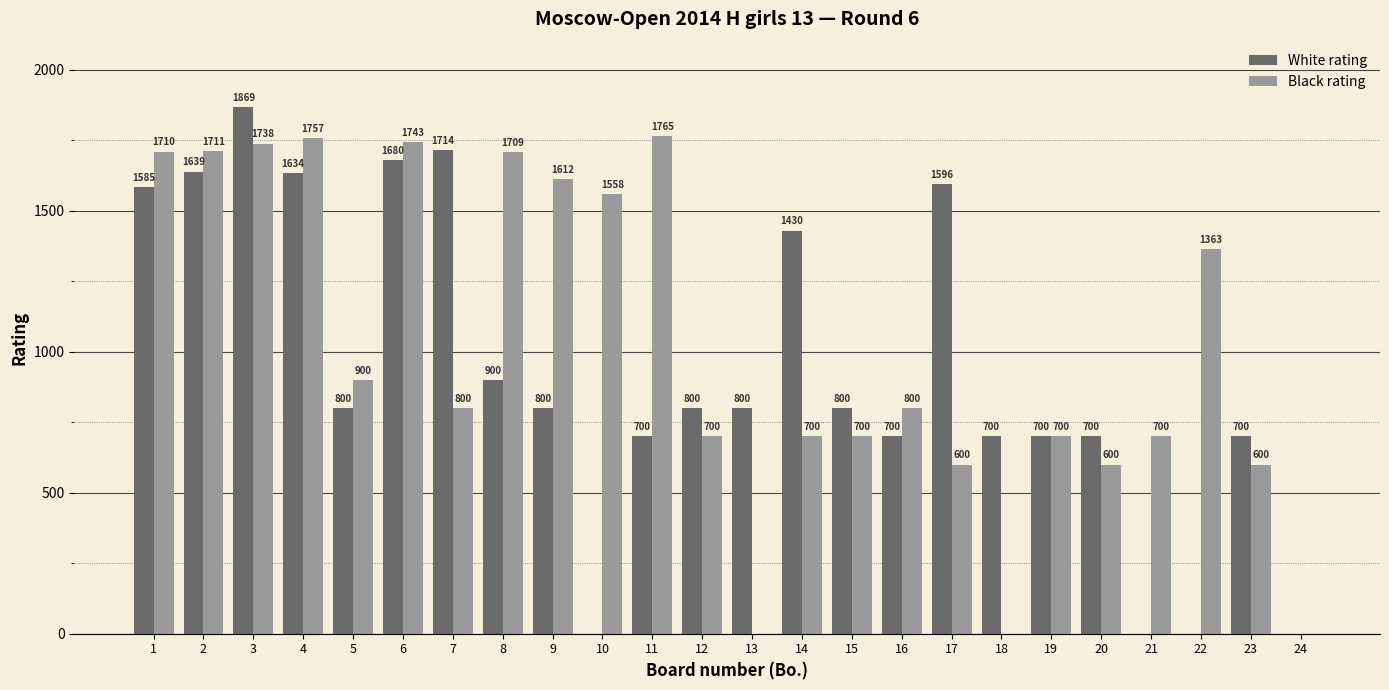

True or false: Black rating has a value of 794 at 18.

False